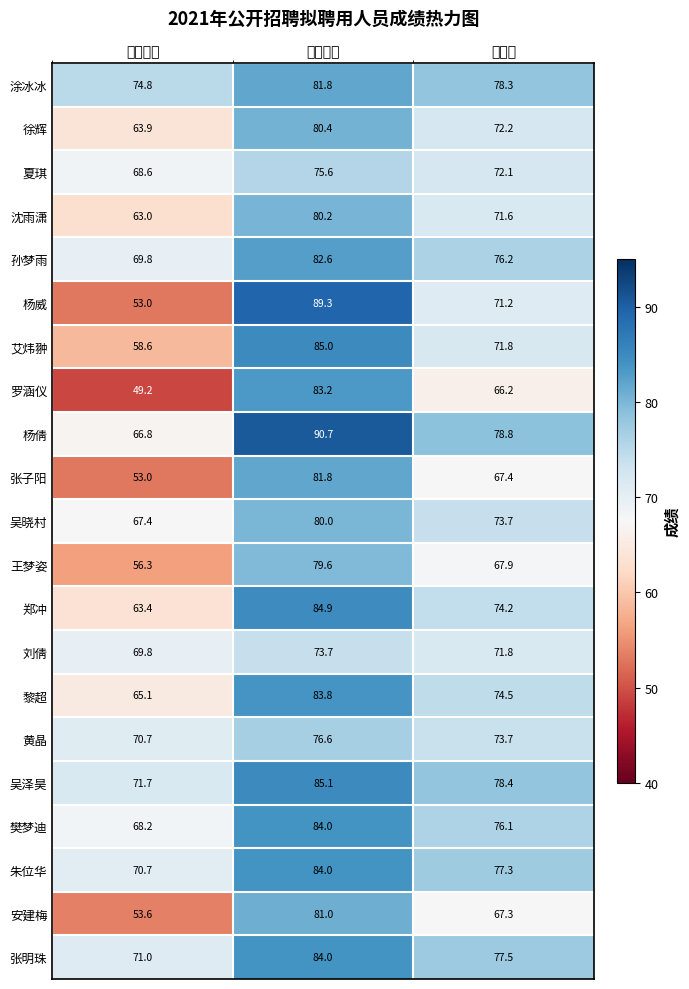

What is the sum of all 朱位华 values?

232.0